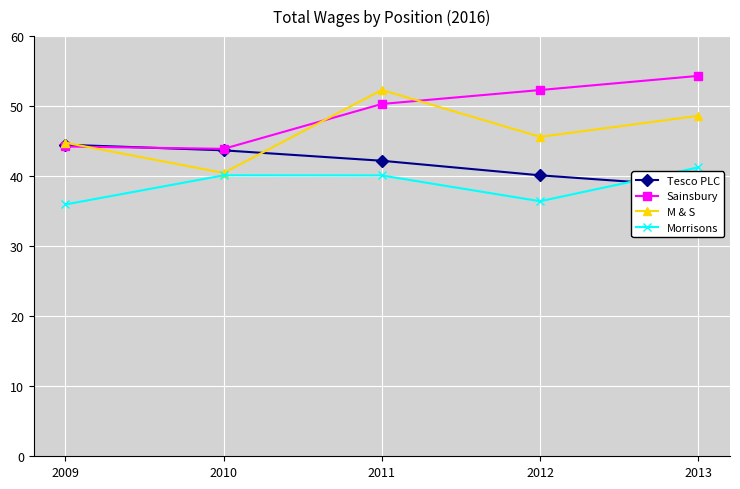

The M & S series shows 44.8 at 2009. True or false?

True